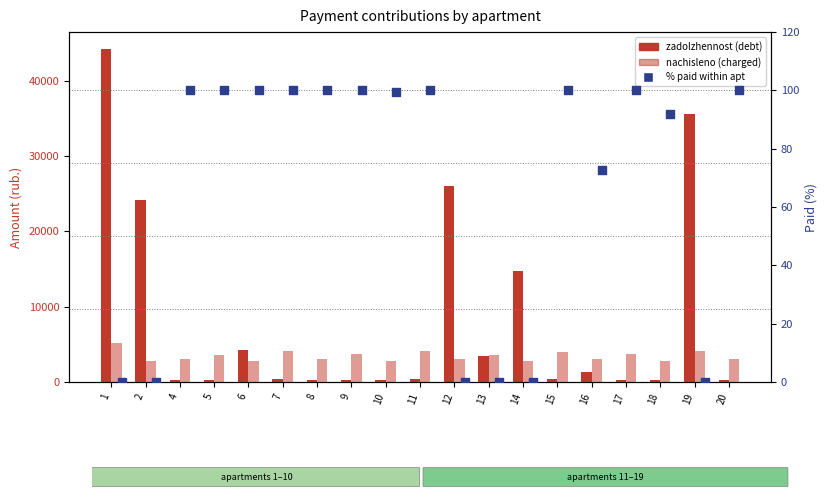

Is the value of zadolzhennost (debt) at 2 greater than the value of nachisleno (charged) at 2?

Yes